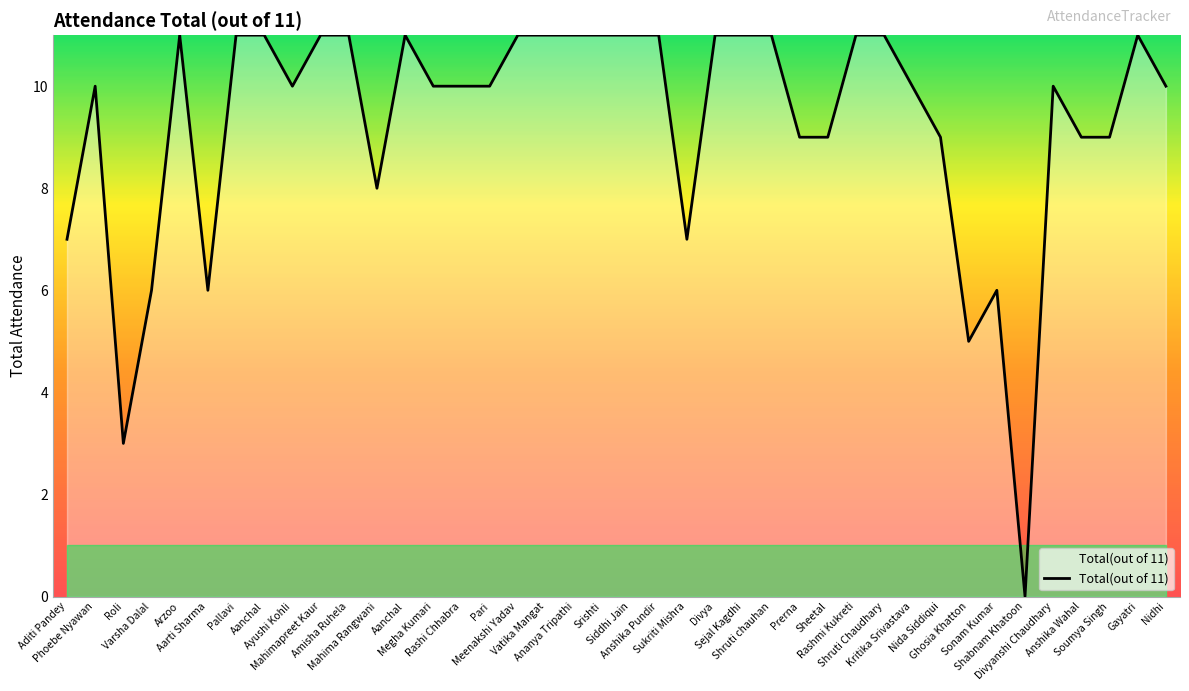

How many lines are shown in the chart?

1